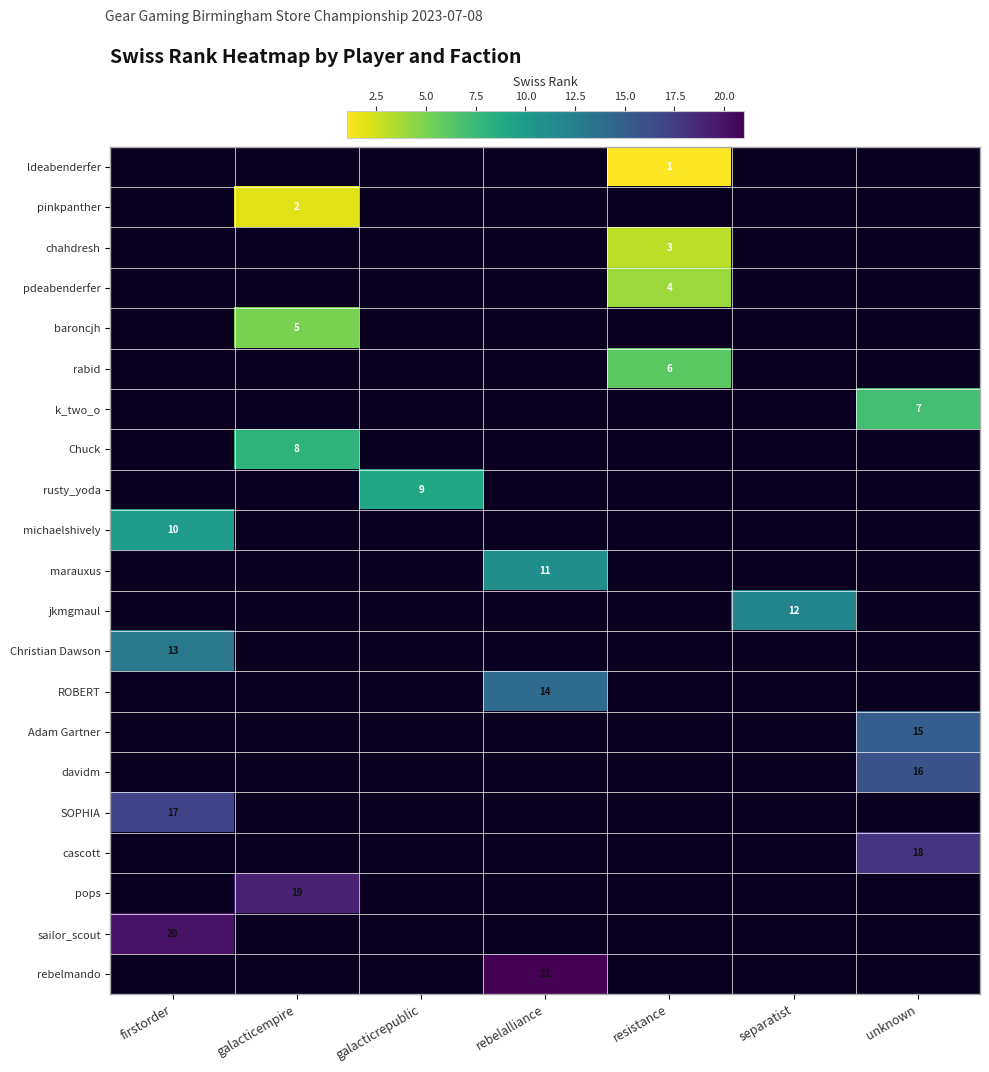

Which label corresponds to the smallest value in the chart?

resistance